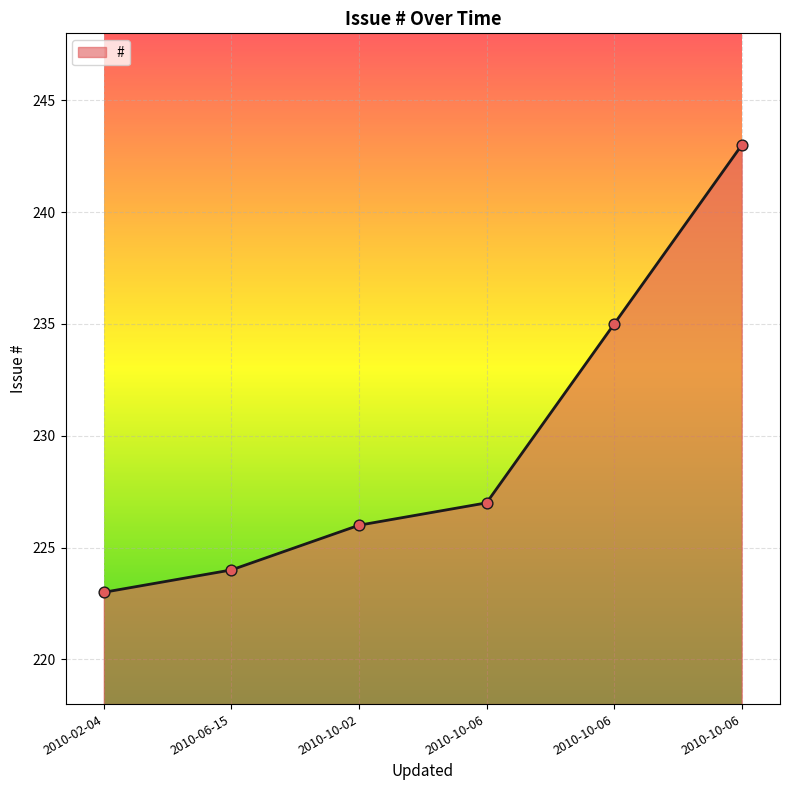

Approximately how many times larger is the value at 2010-10-06 compared to 2010-10-06?

1.0